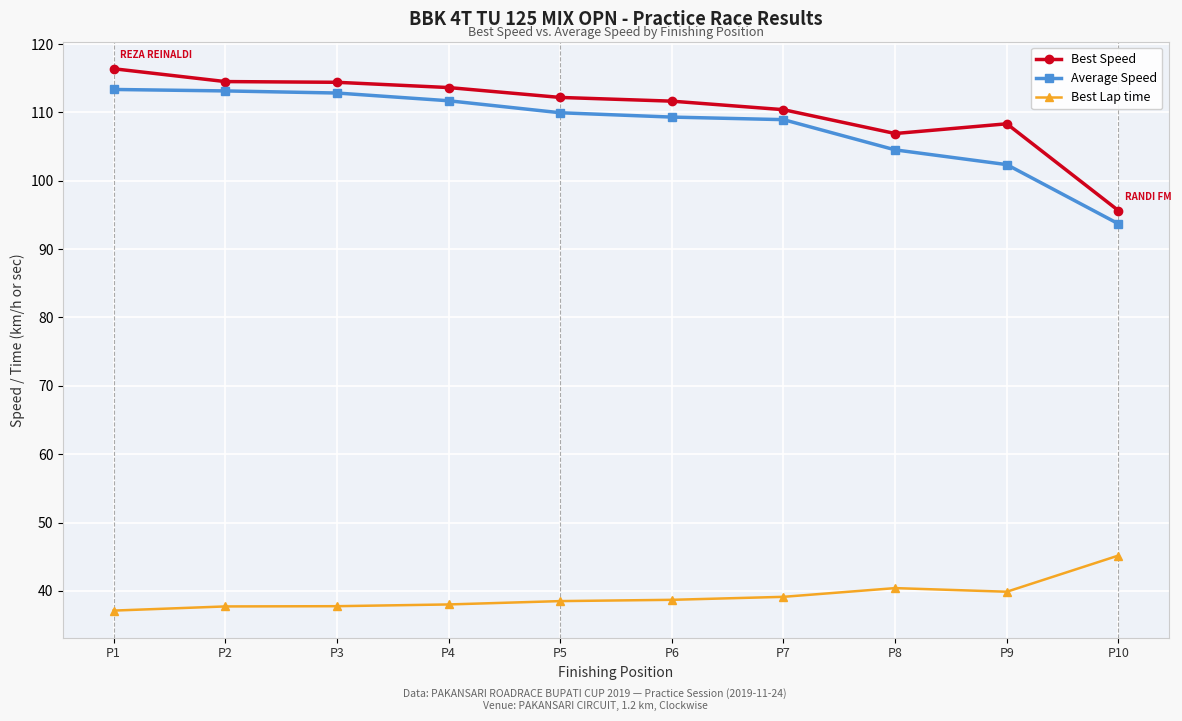

Is it true that Best Speed equals 110.4 at P7?

True